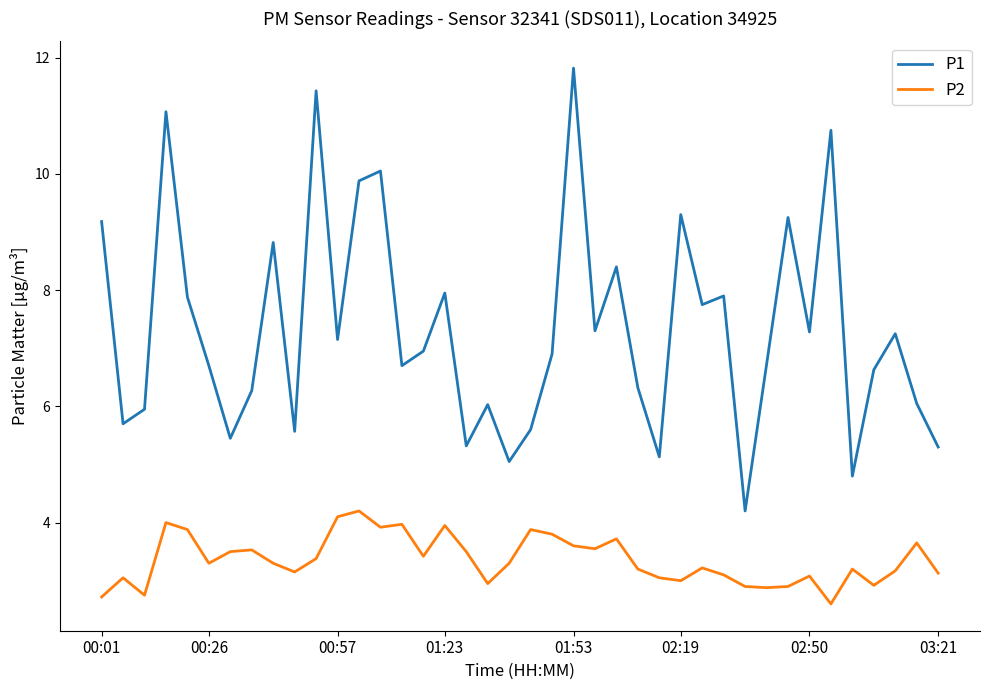

Which series has the largest total across all categories?

P1